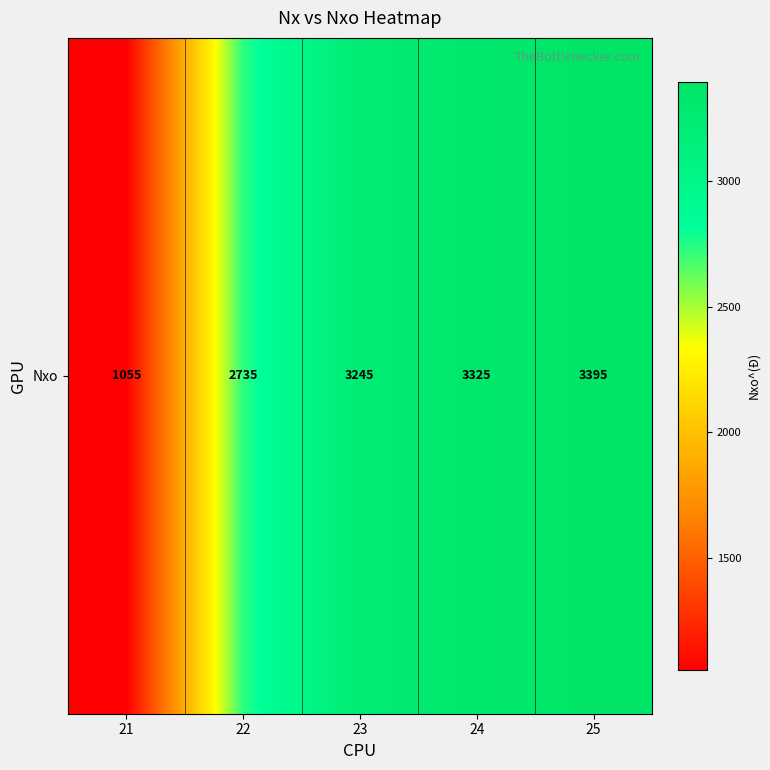

The value at 21 is 1668. True or false?

False